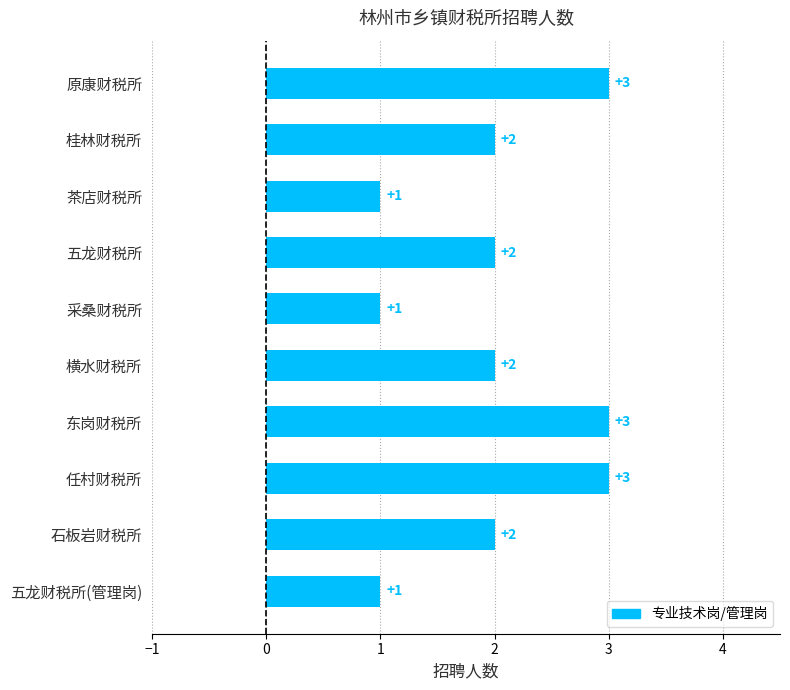

What is the difference between the maximum and minimum values?

2